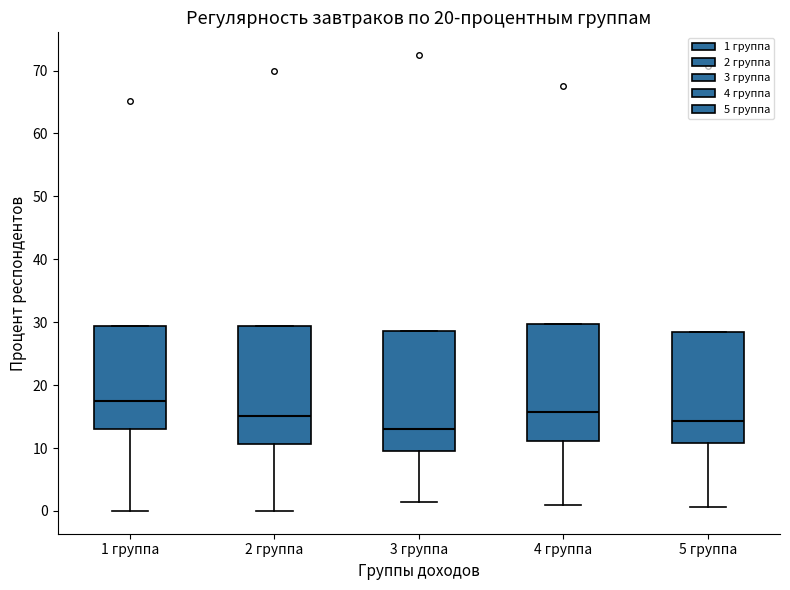

Reading left to right, transcribe this box plot: for each box, give where its median line is, the range the box spans, and where its two whiskers end, as read against the y-axis. The values are not printed on the chart, so give them approximately, as read against the axis.

1 группа: median 17, box 13 to 29, whiskers 0 to 29
2 группа: median 15, box 11 to 29, whiskers 0 to 29
3 группа: median 13, box 10 to 29, whiskers 1 to 29
4 группа: median 16, box 11 to 30, whiskers 1 to 30
5 группа: median 14, box 11 to 29, whiskers 1 to 29